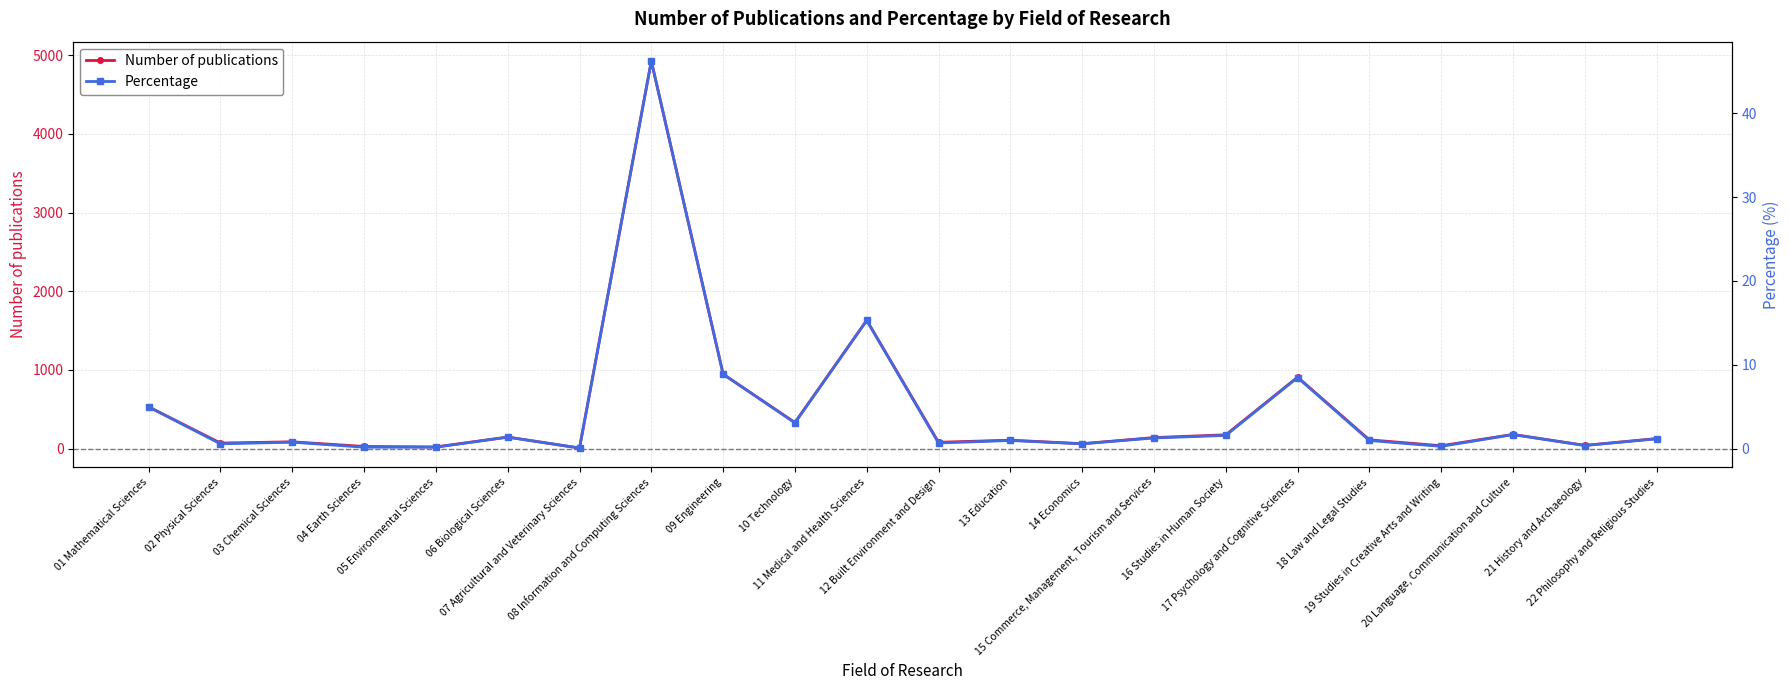

True or false: Number of publications and Percentage intersect in this chart.

False